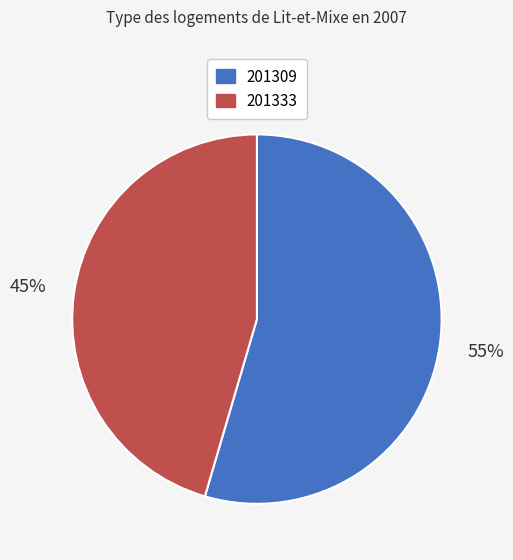

To the nearest percent, what is the average slice percentage?

50%